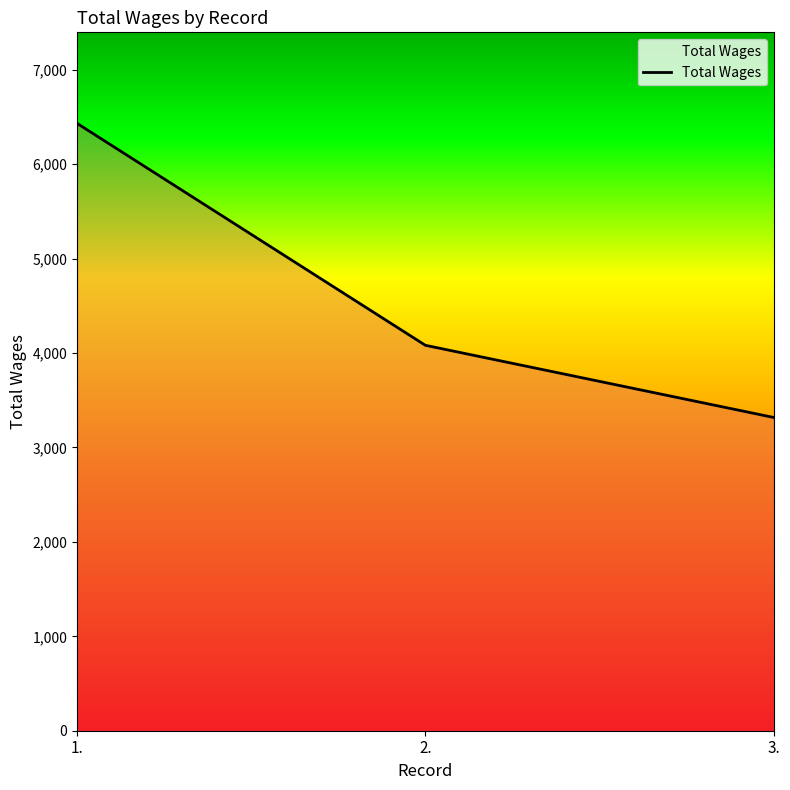

What is the sum of all values?

13832